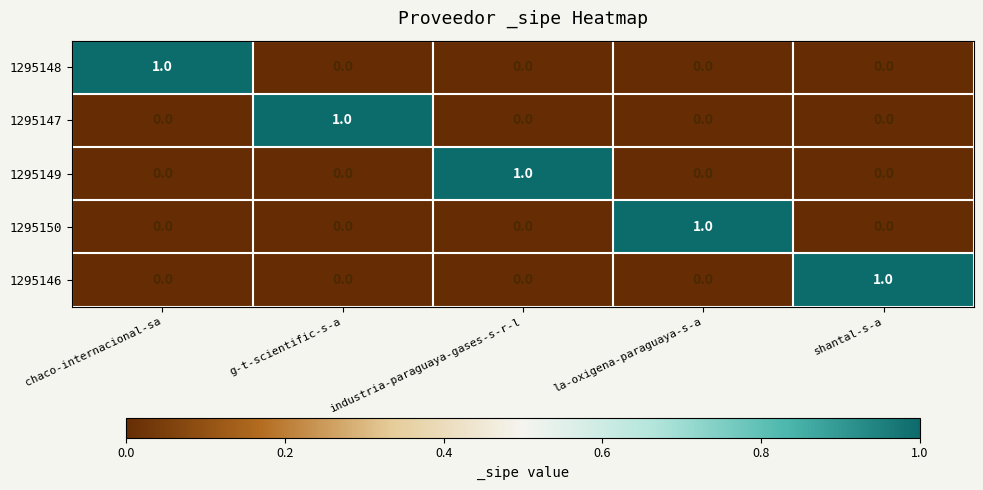

At how many categories does at least one series exceed 0?

5